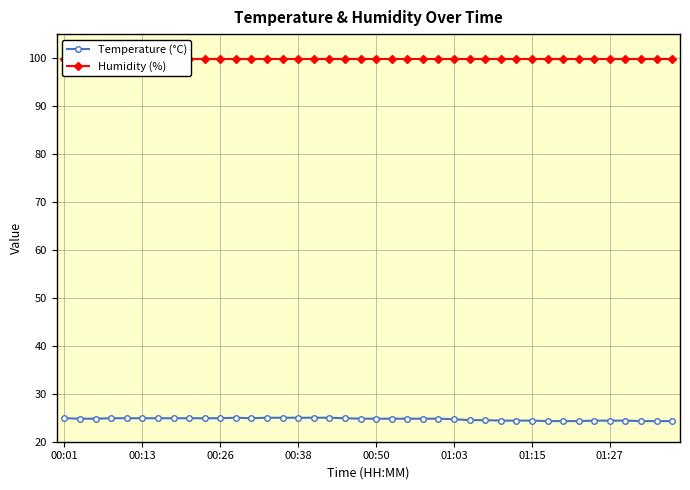

What is the minimum value for Temperature (°C)?

24.3